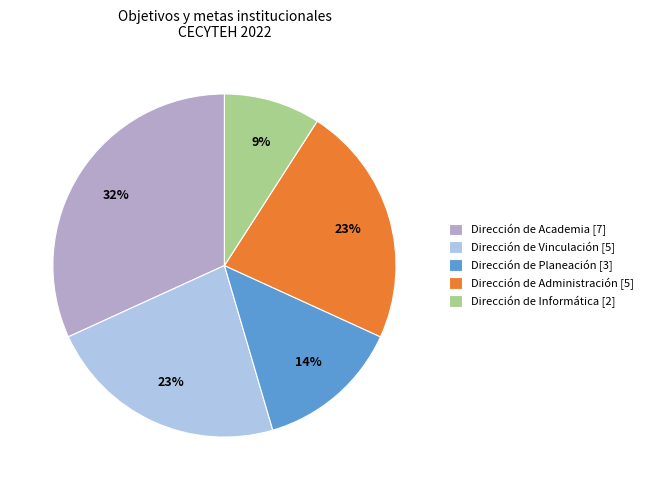

Is there a majority slice in this chart?

No